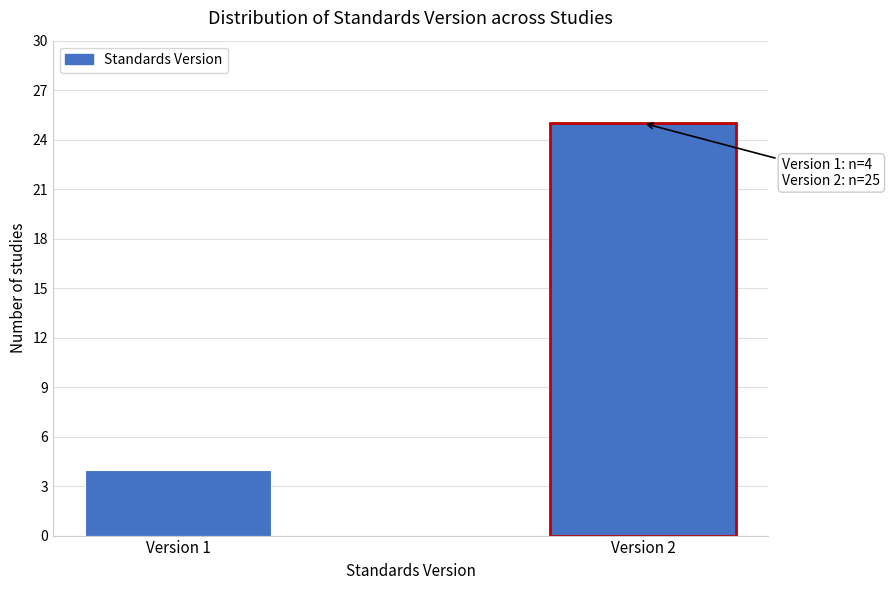

Reading left to right, list all the values displayed in this chart.

4	25